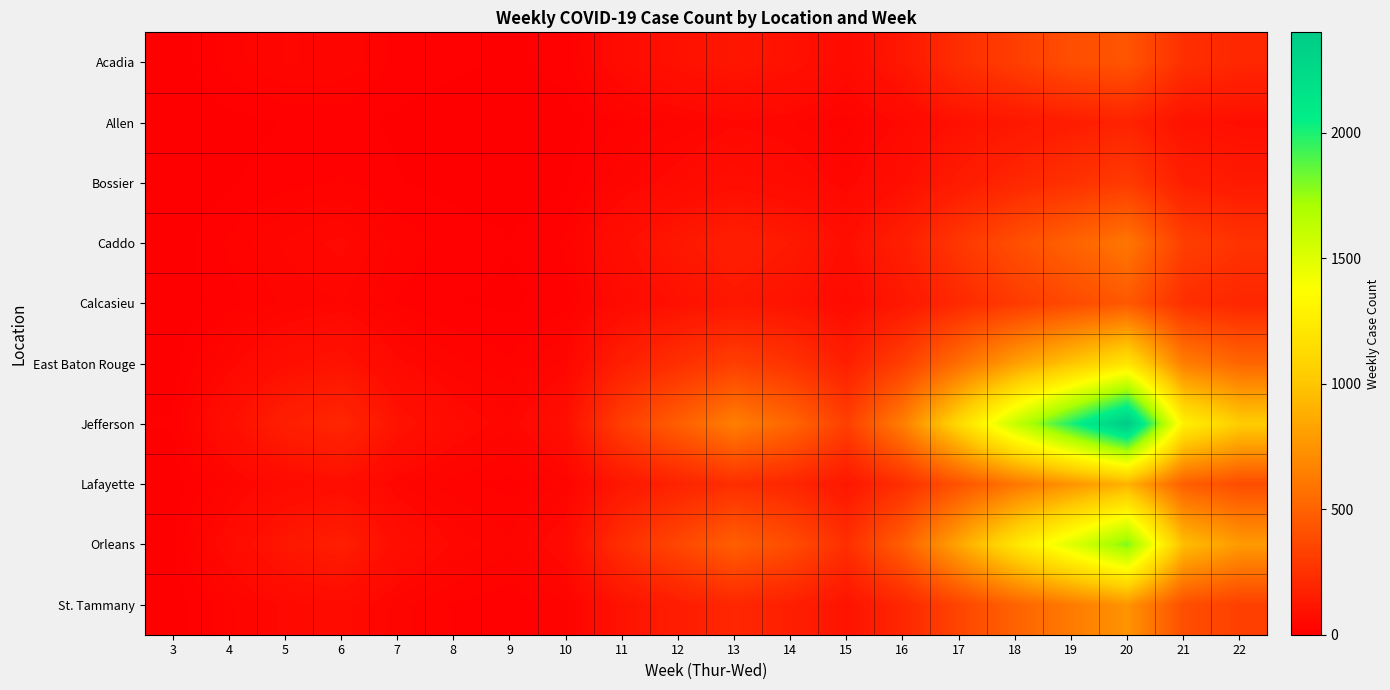

What is the spread (max minus min) of values at 5?

150